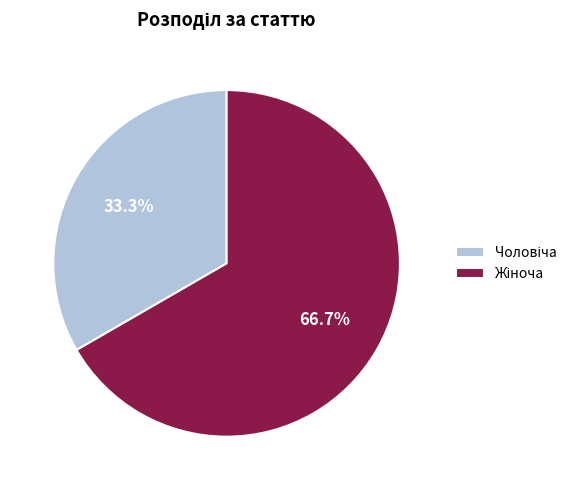

Does any single category account for the majority?

Yes